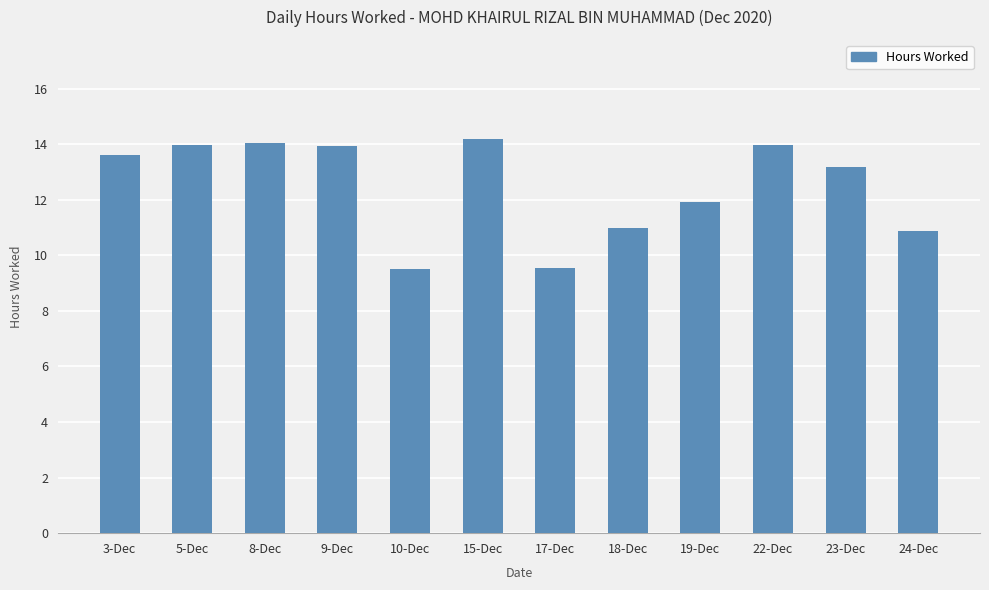

Between 23-Dec and 24-Dec, which is larger?

23-Dec